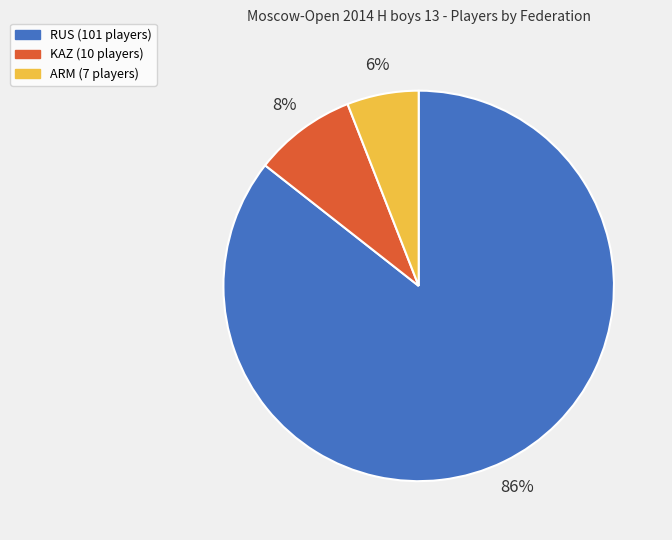

Which slice is the largest?

RUS